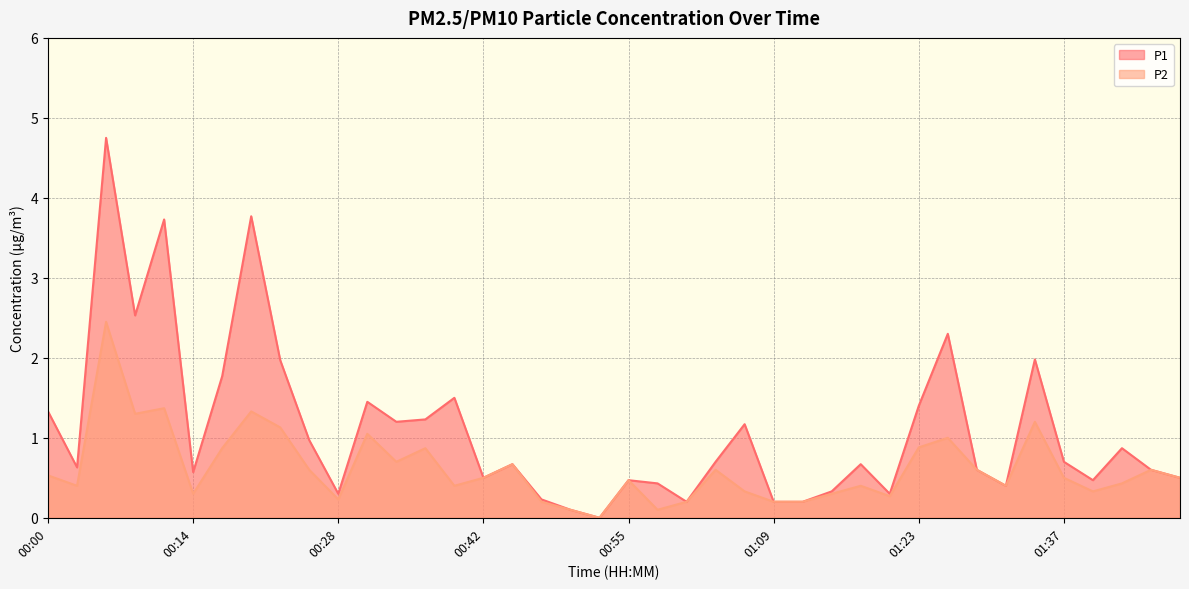

Does the chart have visible grid lines?

Yes